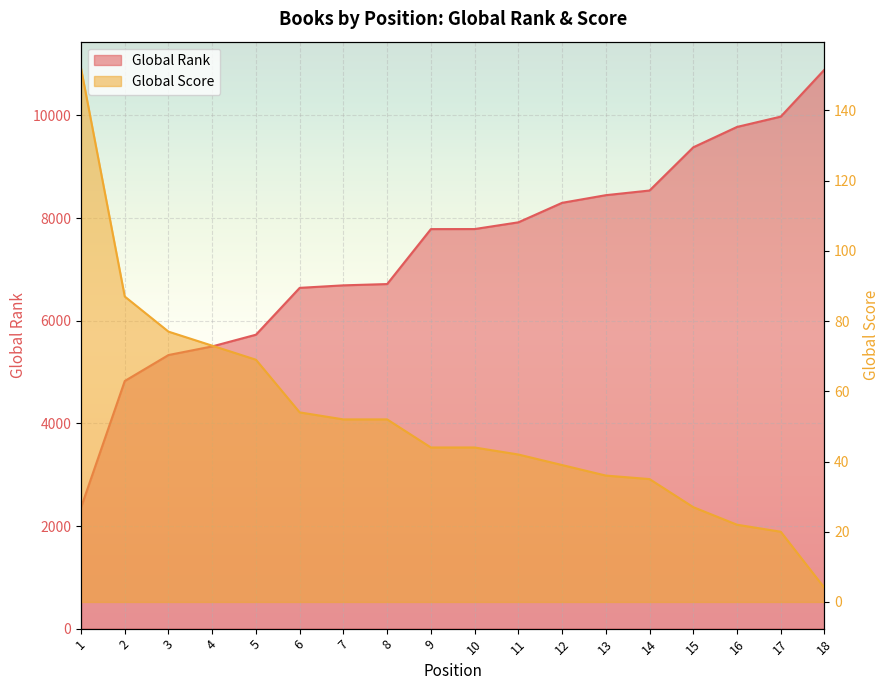

Reading left to right, what are all the values shown in this chart?

Global Rank: 1=2361	2=4826	3=5332	4=5500	5=5728	6=6641	7=6690	8=6715	9=7786	10=7787	11=7918	12=8298	13=8447	14=8538	15=9380	16=9777	17=9978	18=10894
Global Score: 1=152	2=87	3=77	4=73	5=69	6=54	7=52	8=52	9=44	10=44	11=42	12=39	13=36	14=35	15=27	16=22	17=20	18=4